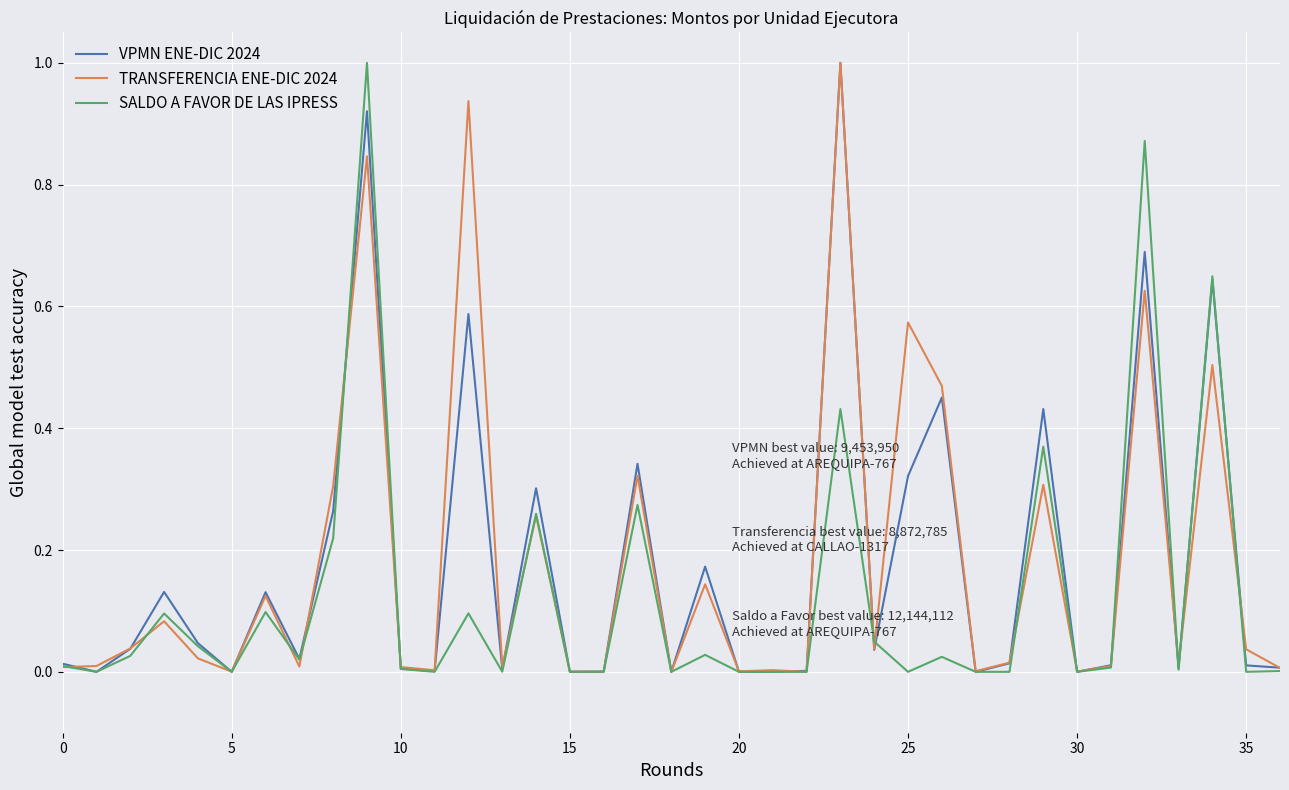

What is the maximum value shown in the chart?

1.0